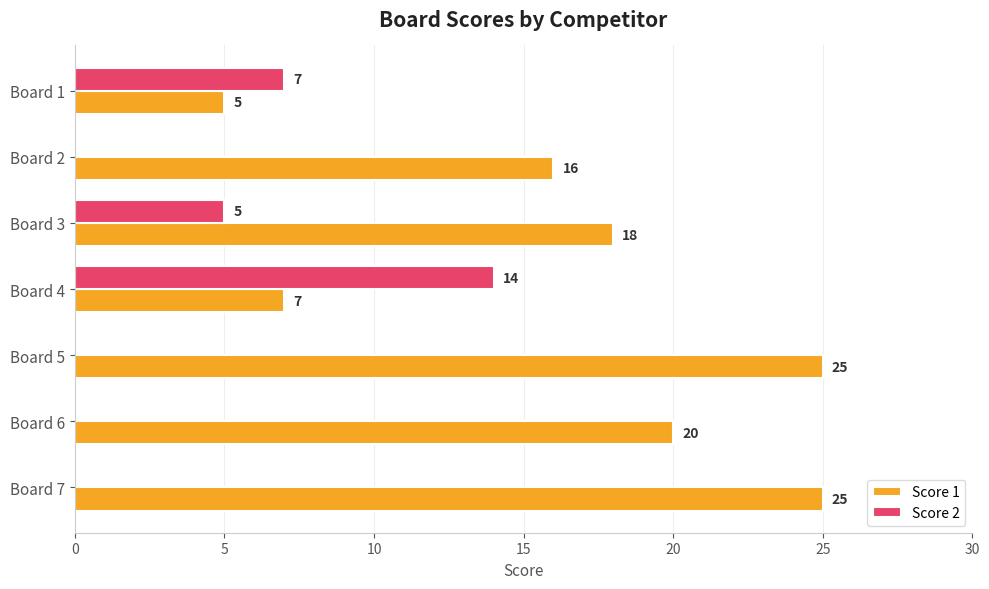

Which series changed the most between Board 2 and Board 3?

Score 2